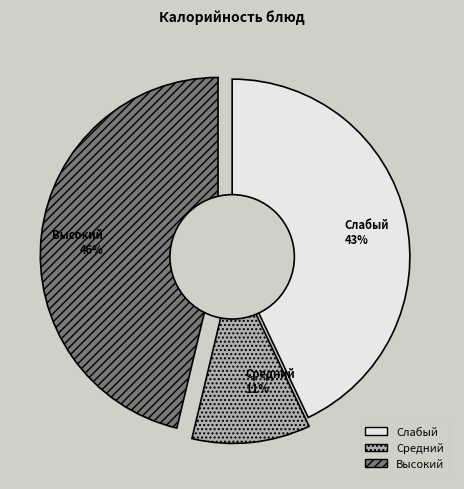

Between Слабый and Средний, which is larger?

Слабый